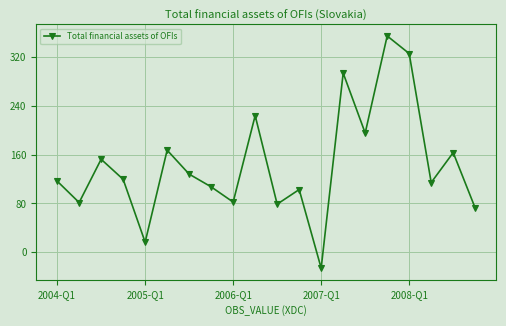

What is the value of the 16th point from the left?

354.5